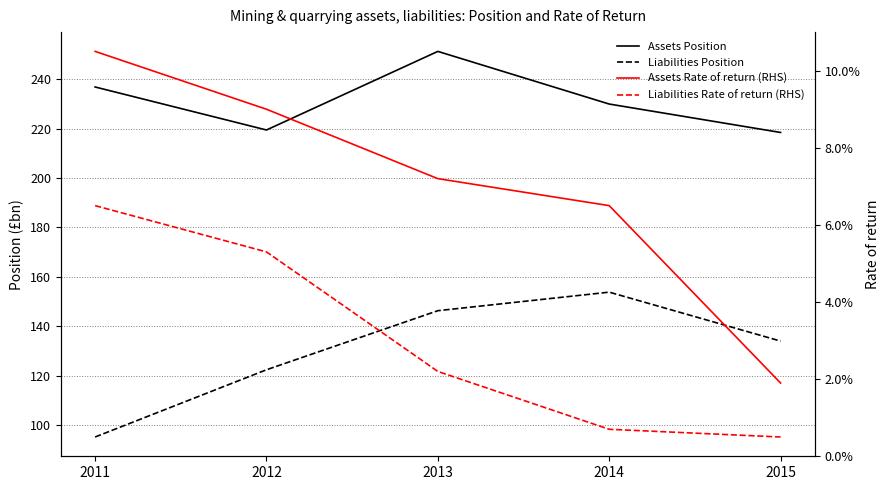

True or false: Liabilities Rate of return (RHS) and Assets Rate of return (RHS) cross at least once.

False